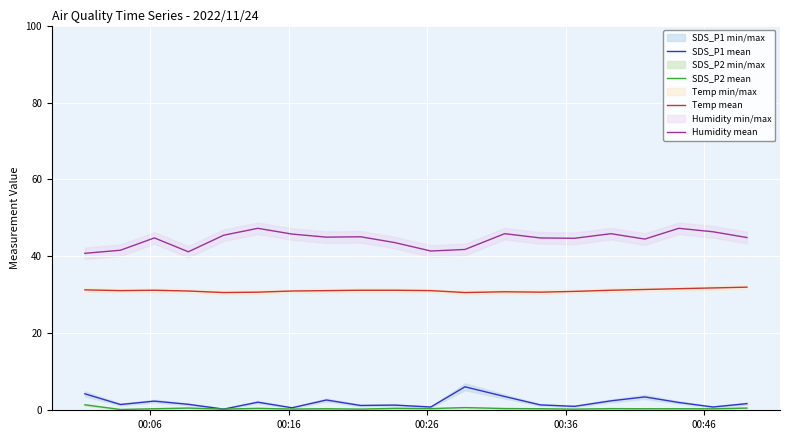

True or false: Humidity mean and Temp mean intersect in this chart.

False